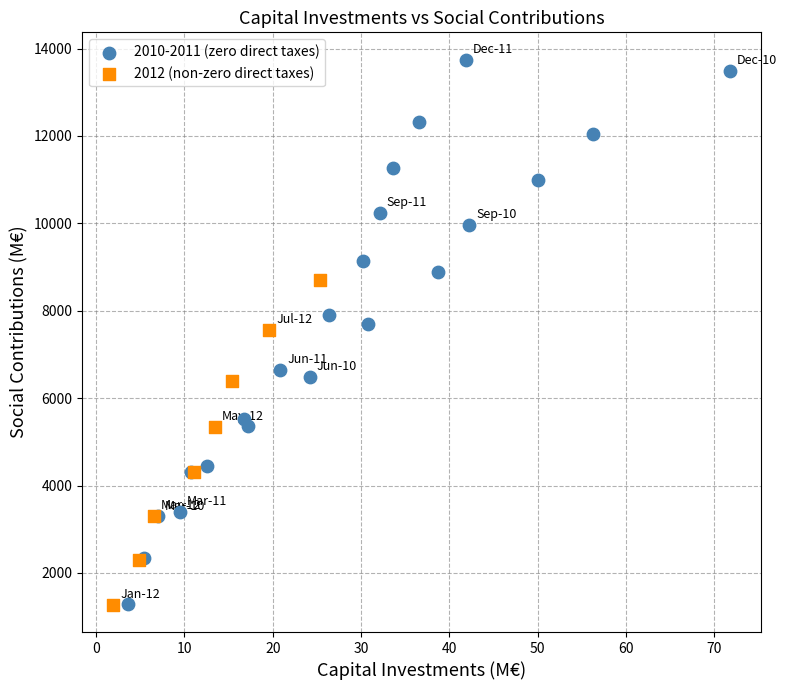

Which series has the widest spread of Y values?

2010-2011 (zero direct taxes)